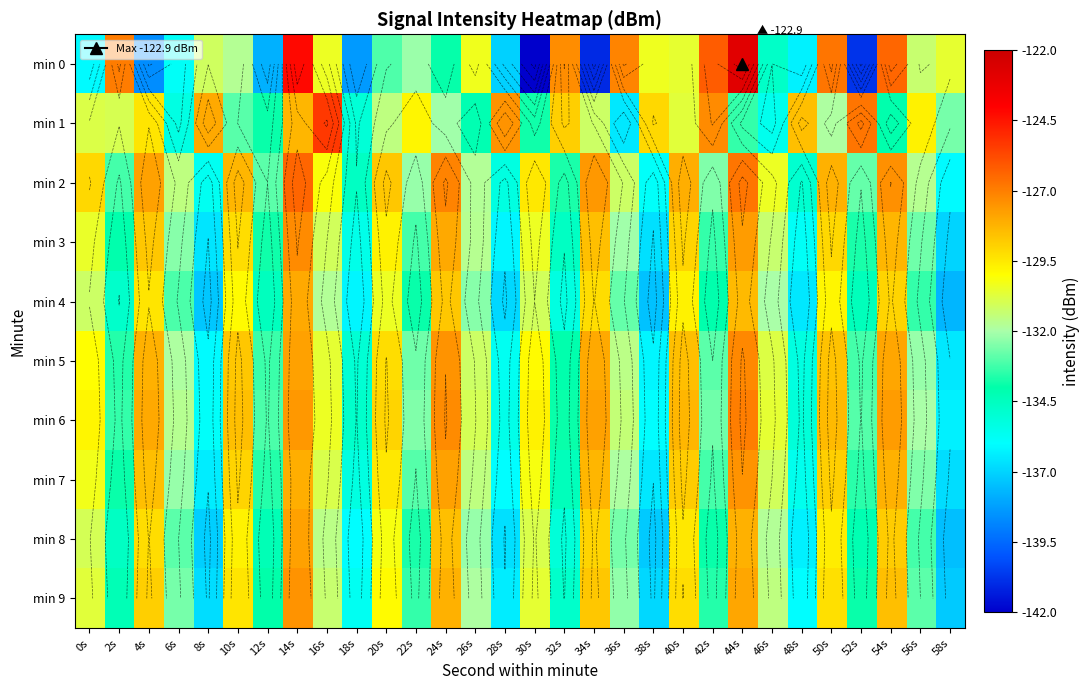

Between 36s and 6s, which is larger?

36s